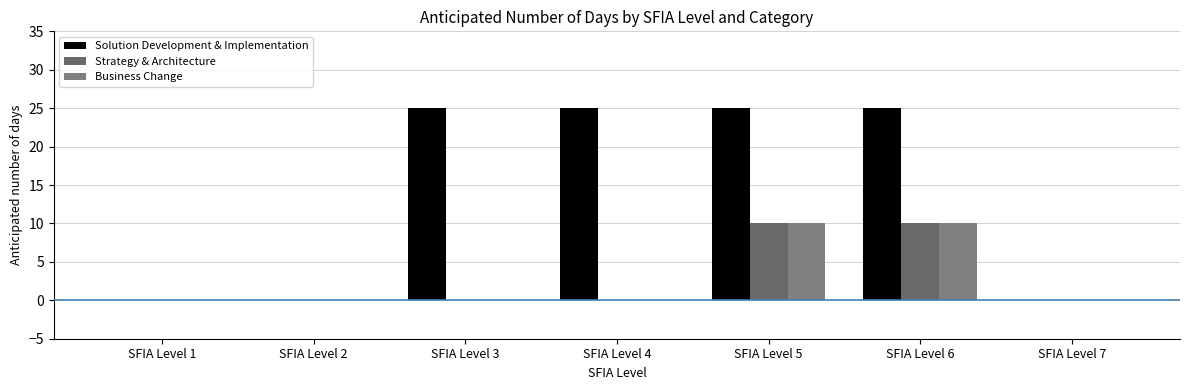

Reading right to left, transcribe all the data shown in this chart.

Solution Development & Implementation: SFIA Level 7=0	SFIA Level 6=25	SFIA Level 5=25	SFIA Level 4=25	SFIA Level 3=25	SFIA Level 2=0	SFIA Level 1=0
Strategy & Architecture: SFIA Level 7=0	SFIA Level 6=10	SFIA Level 5=10	SFIA Level 4=0	SFIA Level 3=0	SFIA Level 2=0	SFIA Level 1=0
Business Change: SFIA Level 7=0	SFIA Level 6=10	SFIA Level 5=10	SFIA Level 4=0	SFIA Level 3=0	SFIA Level 2=0	SFIA Level 1=0